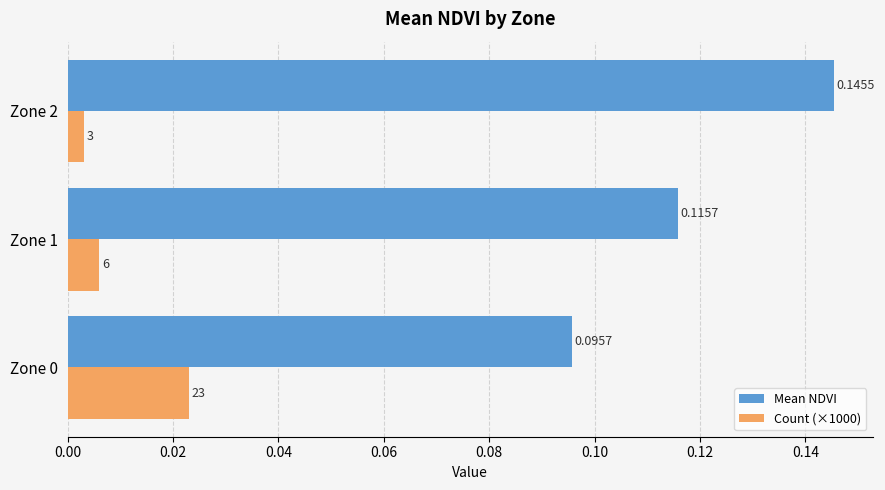

List the series in order of their overall mean, lowest first.

Count (×1000), Mean NDVI